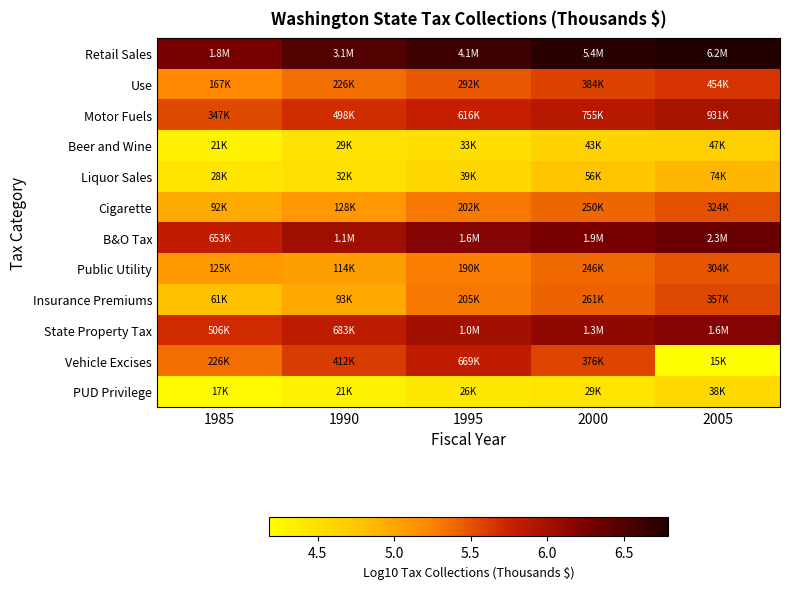

Between 2005 and 1995, which is larger?

2005